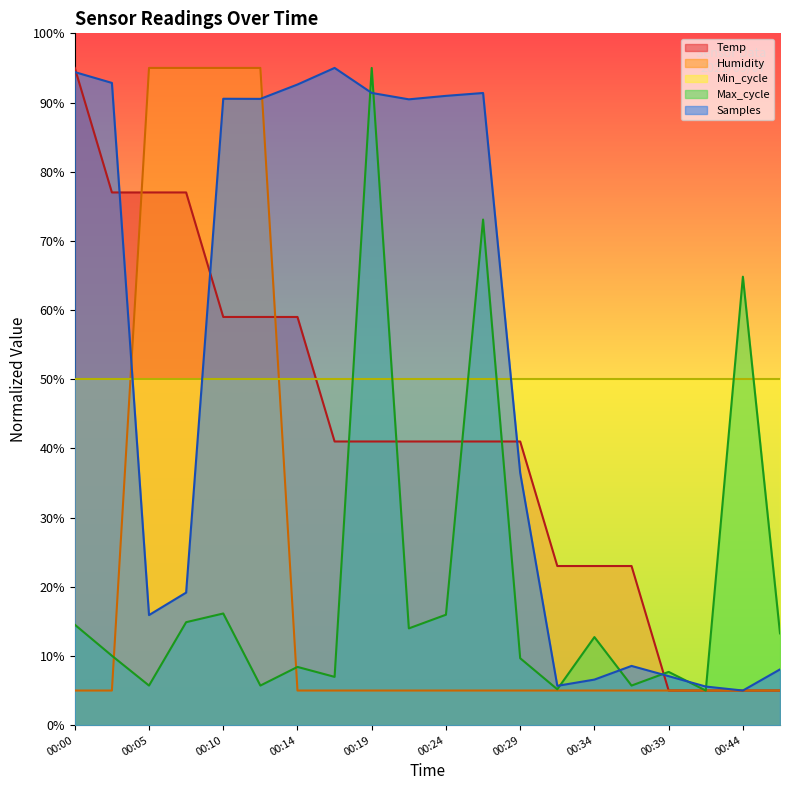

Which series changed the most between 00:00 and 00:10?

Humidity